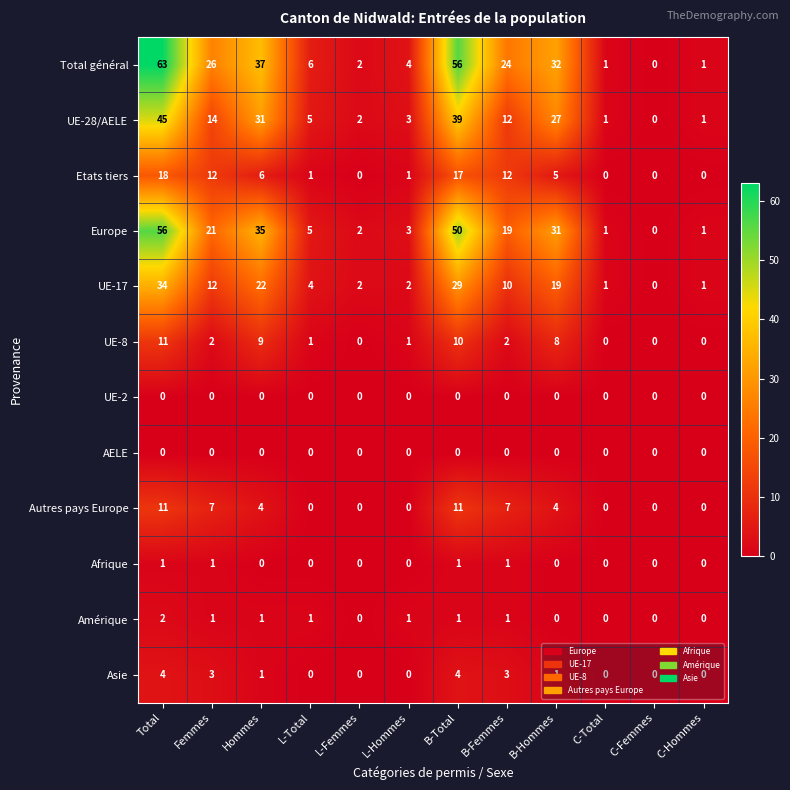

The Autres pays Europe series shows -7 at C-Total. True or false?

False